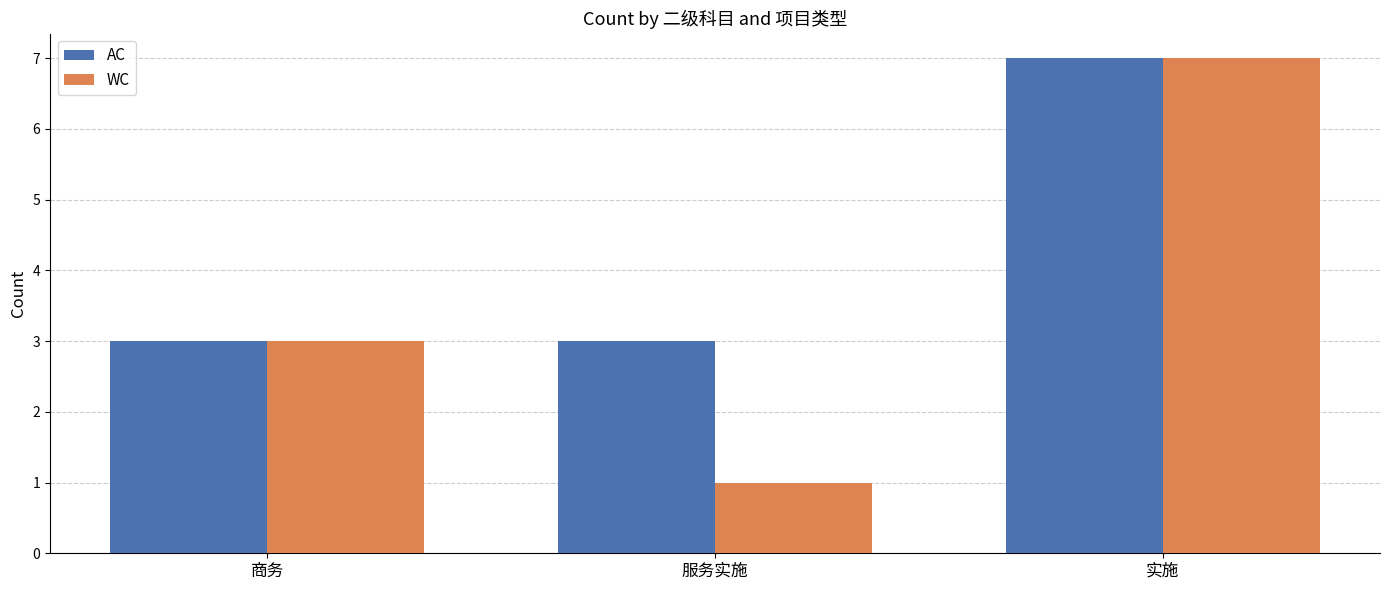

List the series in order of their overall mean, lowest first.

WC, AC